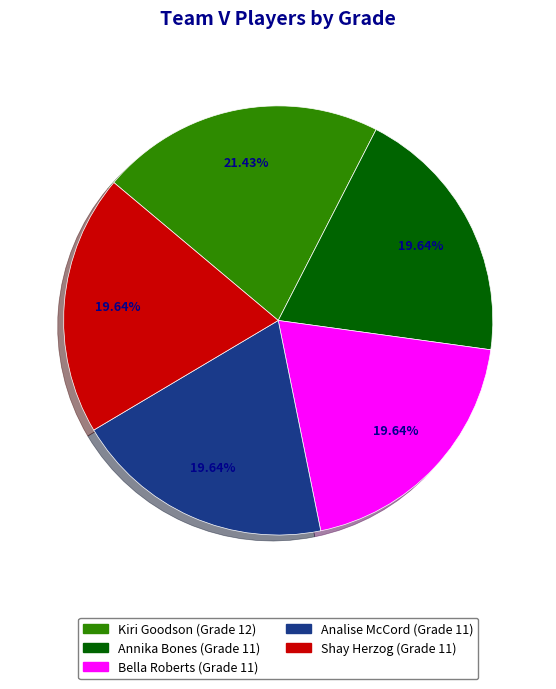

To the nearest percent, what is the combined percentage of Annika Bones and Bella Roberts?

39%